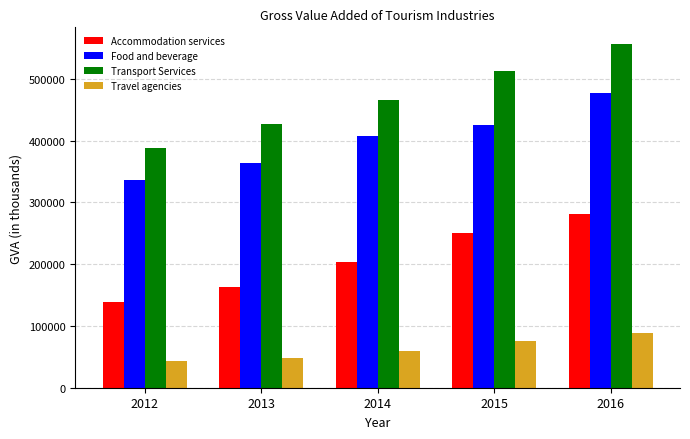

At which label does Transport Services first exceed 465059?

2014